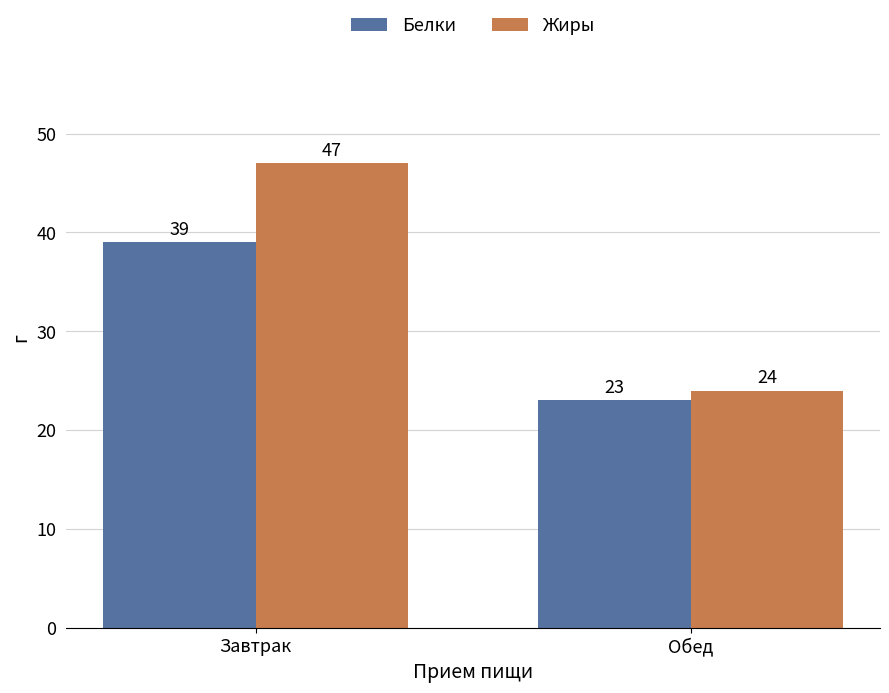

What is the difference between the Белки values at Обед and Завтрак?

16